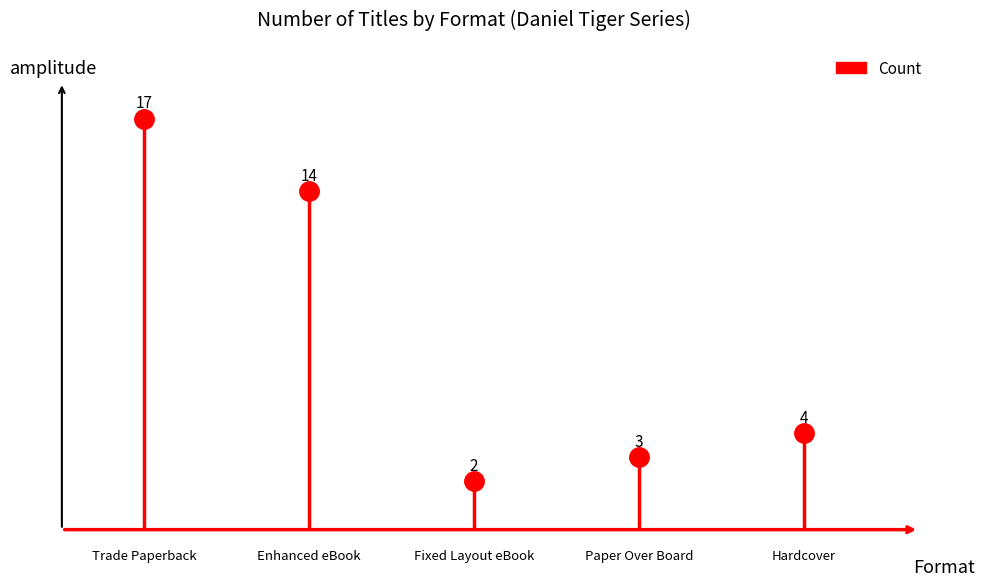

What is the label of the 3rd point from the left?

Fixed Layout eBook